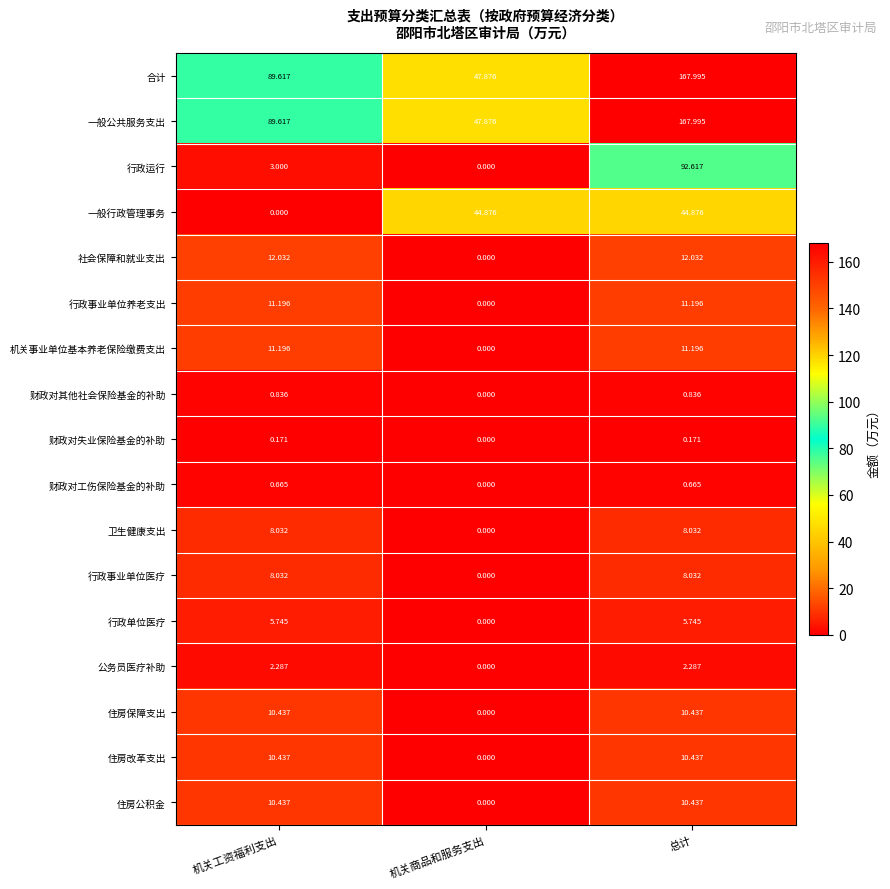

How many categories are shown in the chart?

3